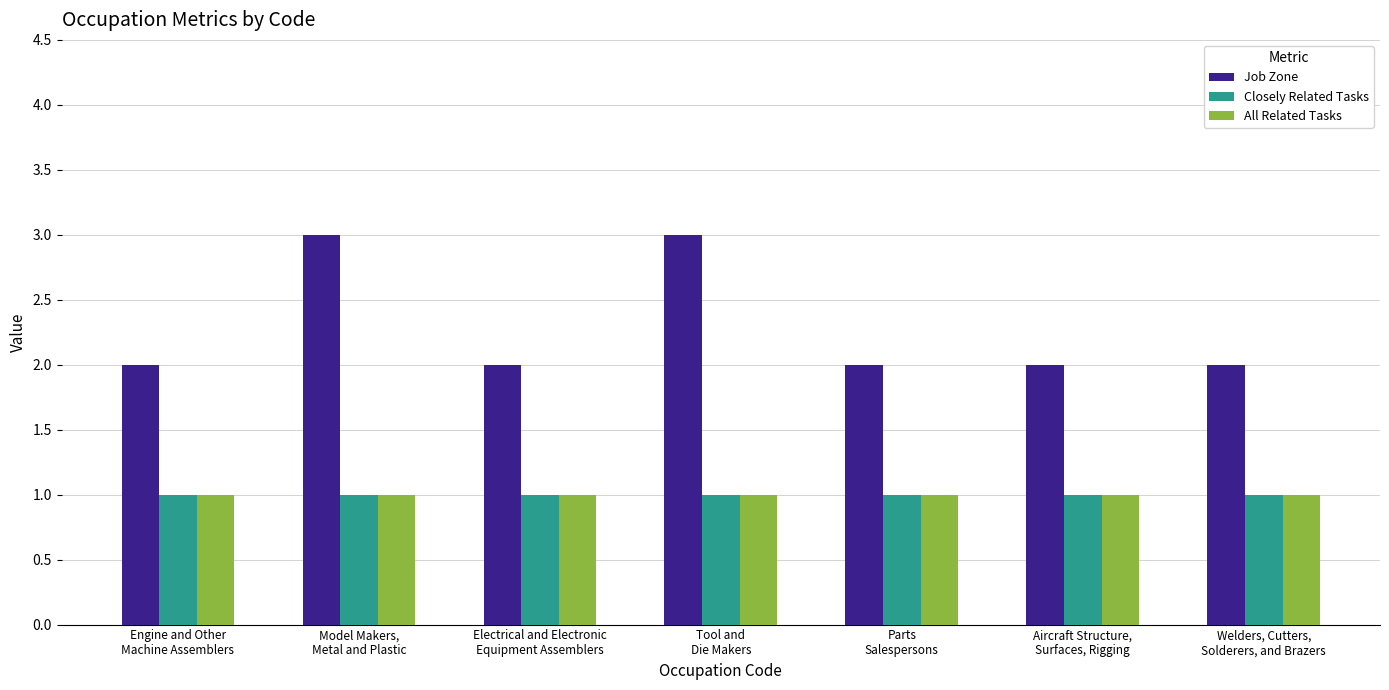

What is the difference between the Job Zone values at Model Makers,
Metal and Plastic and Parts
Salespersons?

1